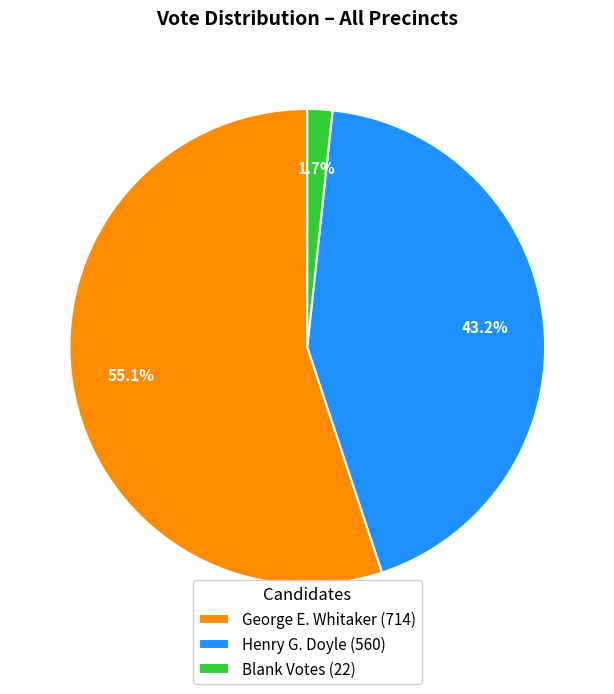

Which has a higher value, George E. Whitaker (714) or Henry G. Doyle (560)?

George E. Whitaker (714)